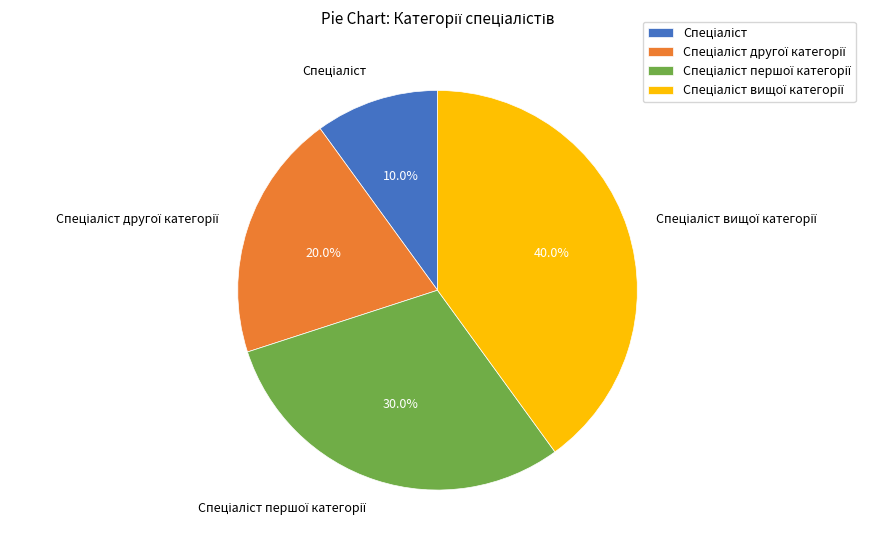

Does any single category account for the majority?

No